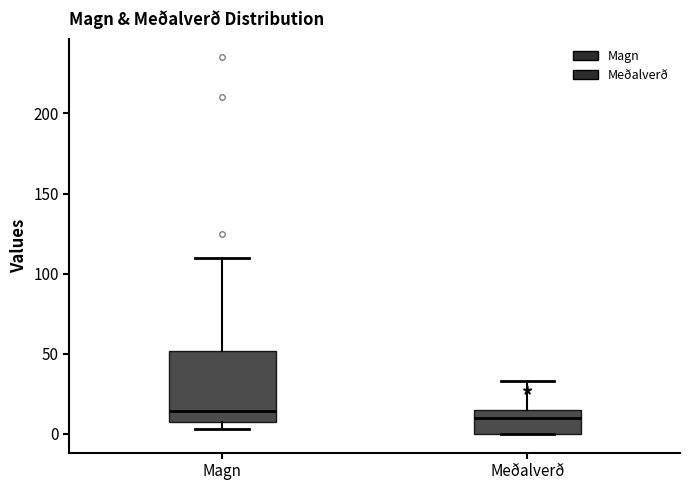

Reading left to right, transcribe this box plot: for each box, give where its median line is, the range the box spans, and where its two whiskers end, as read against the y-axis. The values are not printed on the chart, so give them approximately, as read against the axis.

Magn: median 15, box 5 to 50, whiskers 5 (just below the box's lower edge) to 110
Meðalverð: median 10, box 0 to 15, whiskers 0 to 35